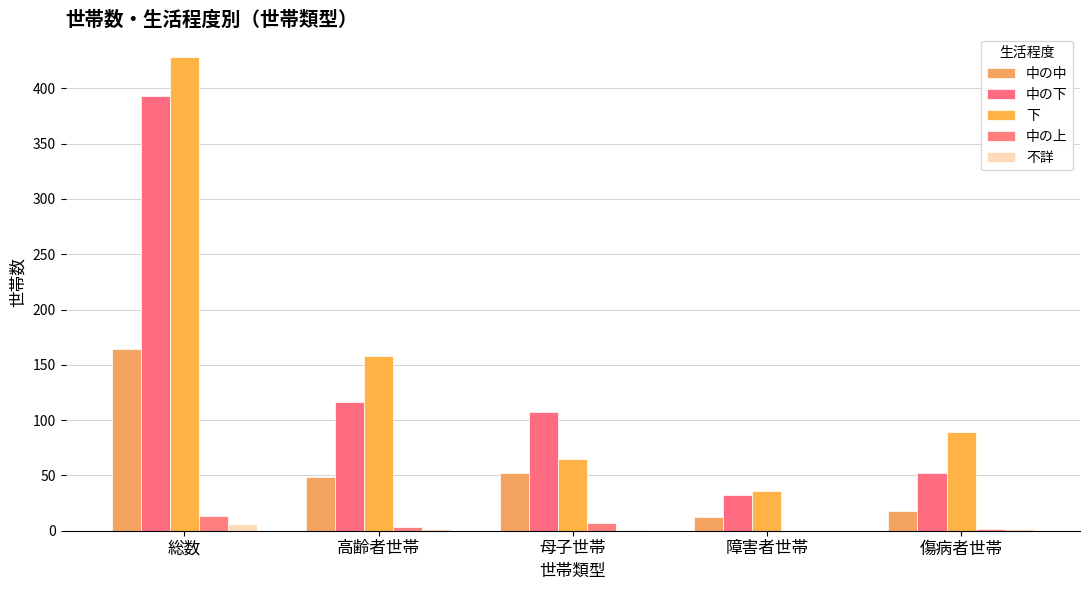

At which label does 不詳 first exceed 2?

総数